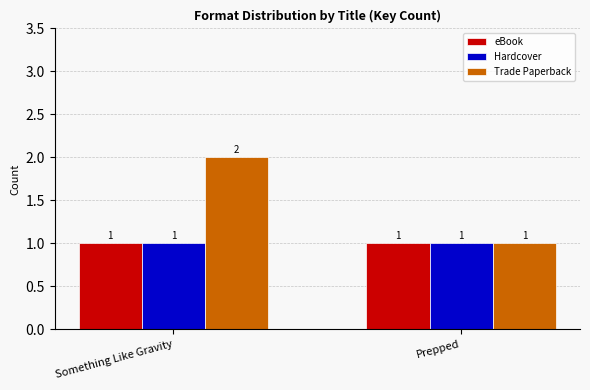

What is the spread (max minus min) of values at Something Like Gravity?

1